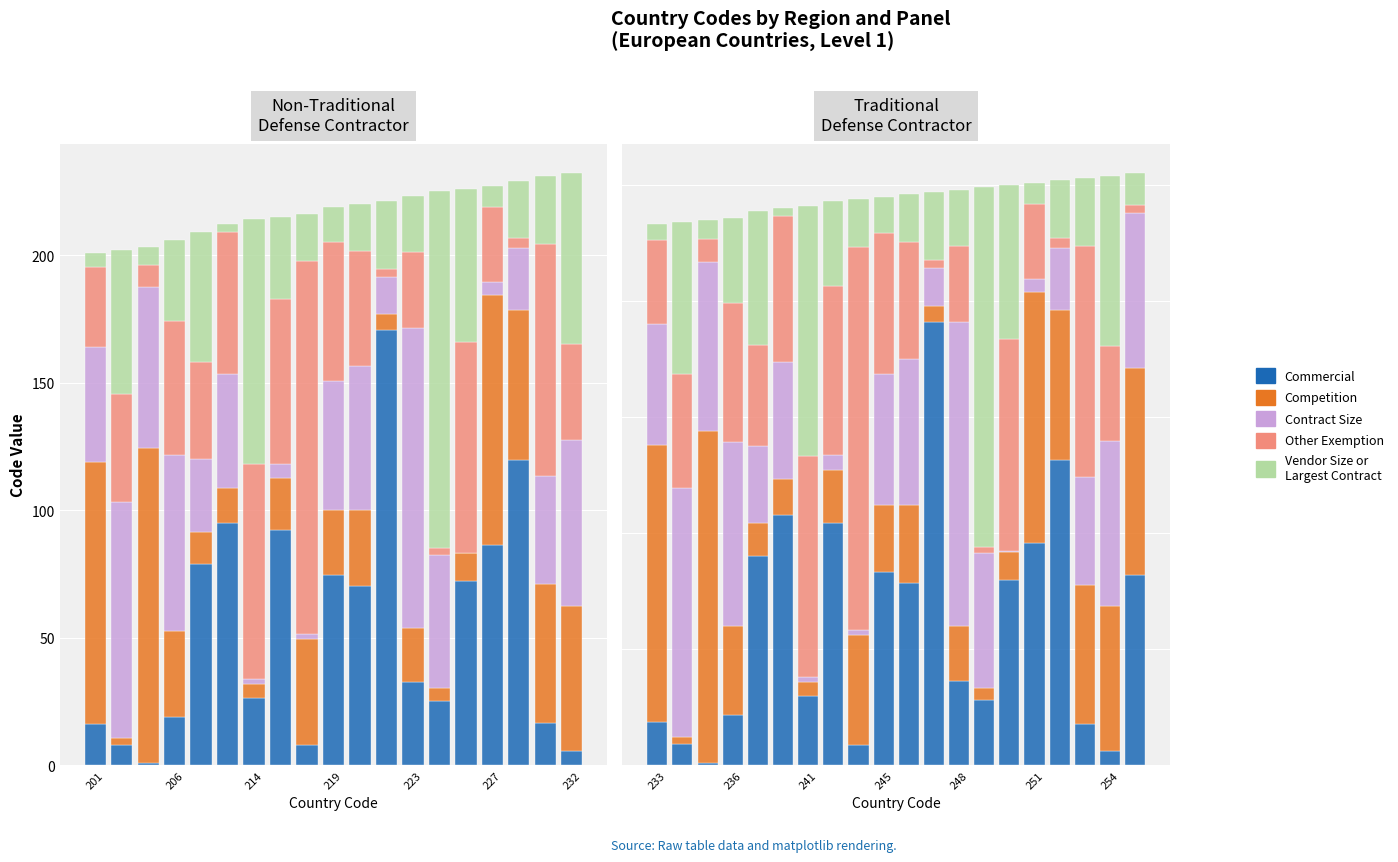

What is the difference between the Contract Size values at 17 and 15?

37.2